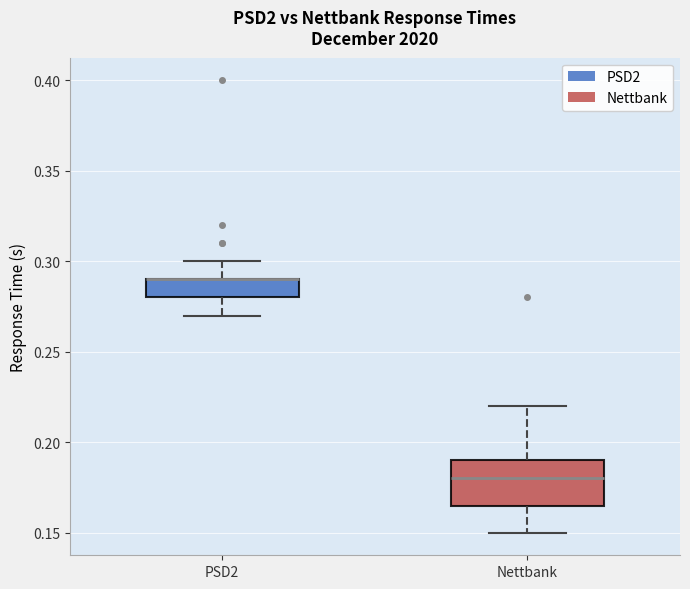

Reading left to right, read every box against the y-axis: the position of its median line, the range the box covers, and the ends of its whiskers. The values are not printed on the chart, so give them approximately, as read against the axis.

PSD2: median 0.290 (drawn on the box's upper edge), box 0.280 to 0.290, whiskers 0.270 to 0.300
Nettbank: median 0.180, box 0.165 to 0.190, whiskers 0.150 to 0.220